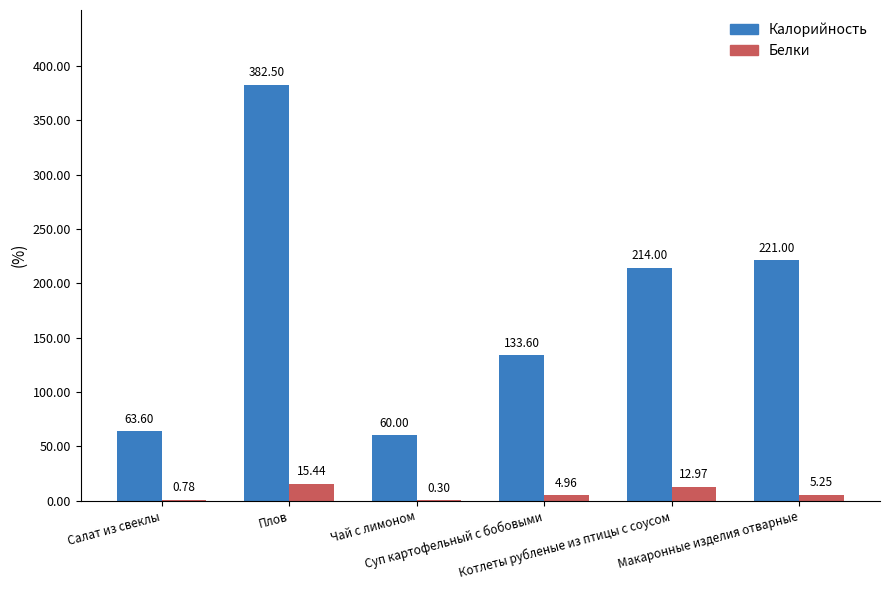

What is the sum of the Белки values at Салат из свеклы and Суп картофельный с бобовыми?

5.7